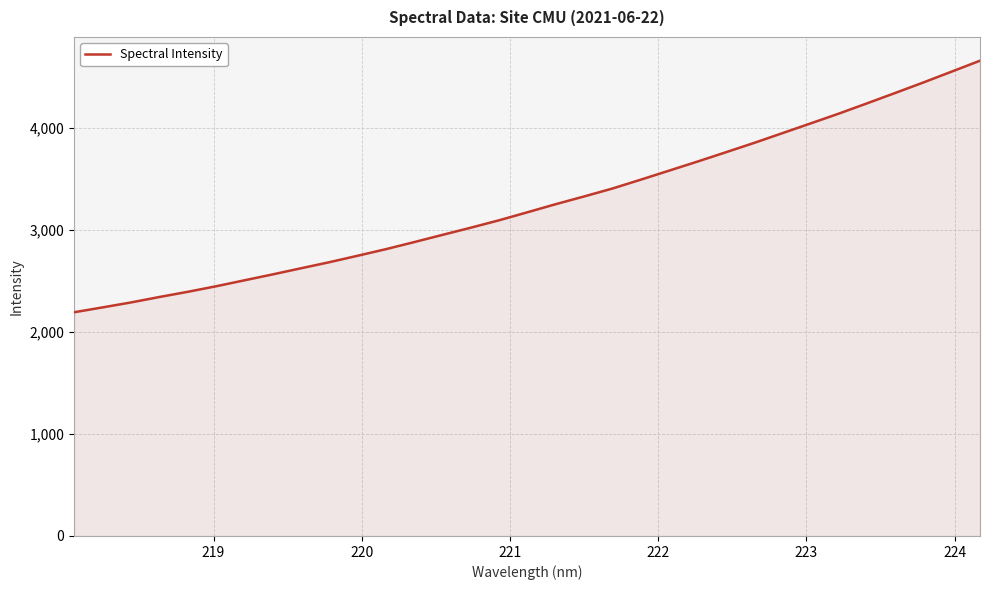

What is the maximum value shown in the chart?

4658.3